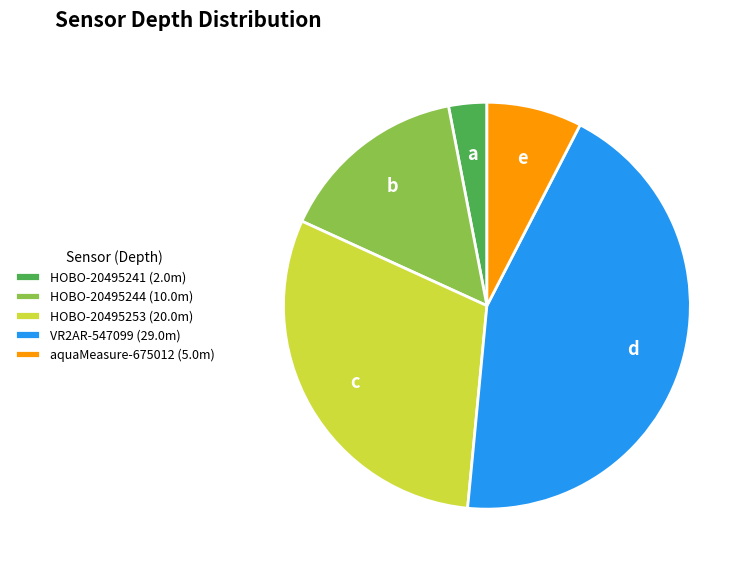

Rank the categories by value from highest to lowest.

VR2AR-547099, HOBO-20495253, HOBO-20495244, aquaMeasure-675012, HOBO-20495241